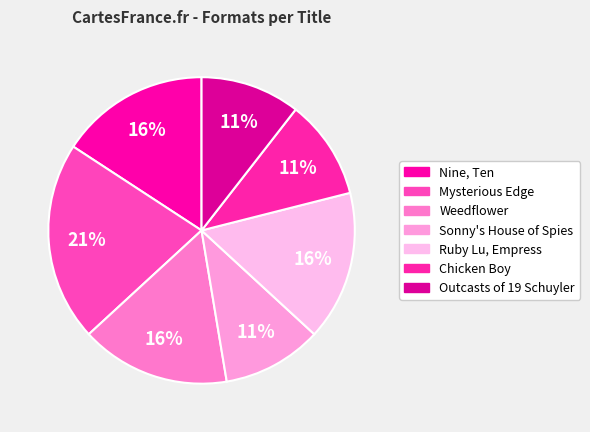

How many slices are in this pie chart?

7